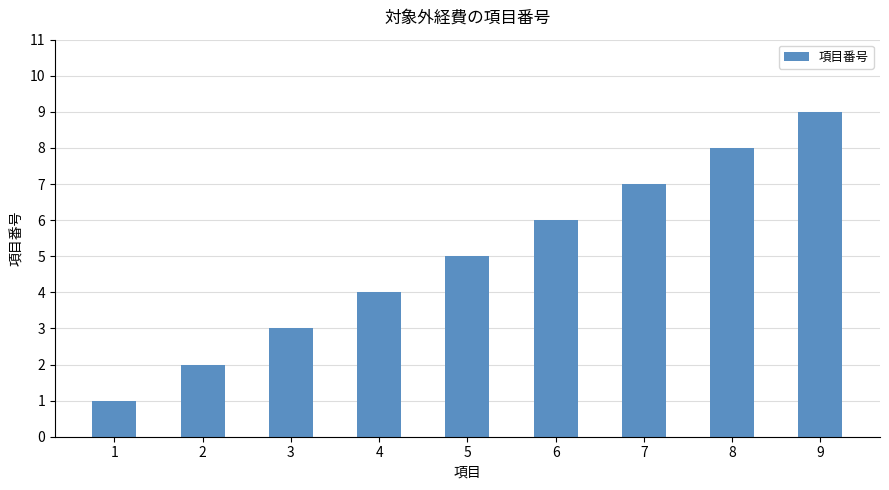

What is the difference between the maximum and second lowest values?

7